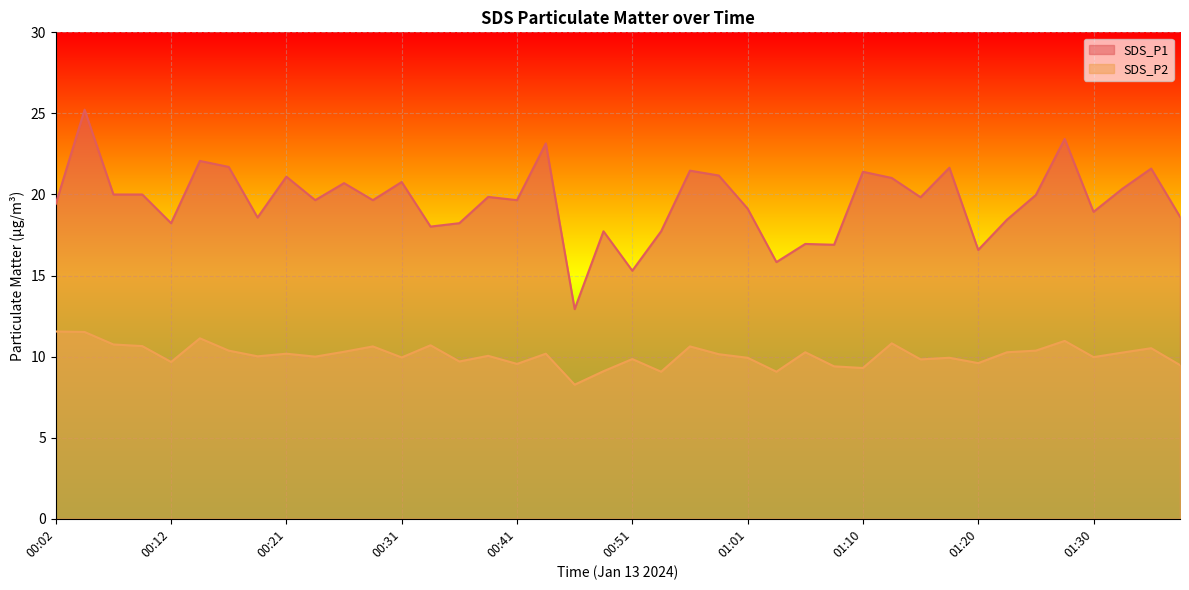

What are all the series names shown in the legend?

SDS_P1, SDS_P2